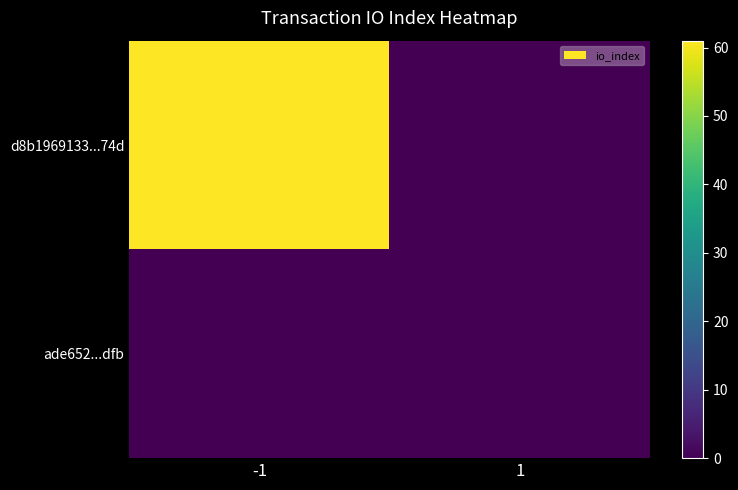

At which category is the sum across all series the highest?

-1